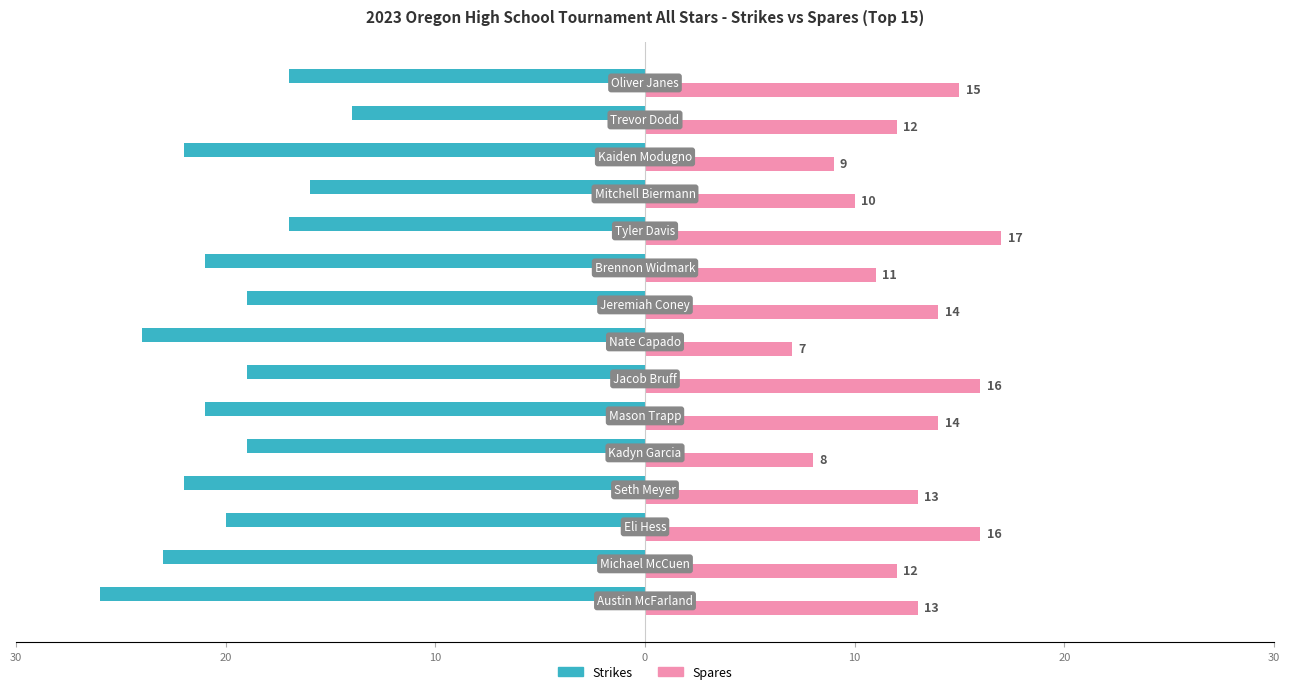

What are all the series names shown in the legend?

Strikes, Spares